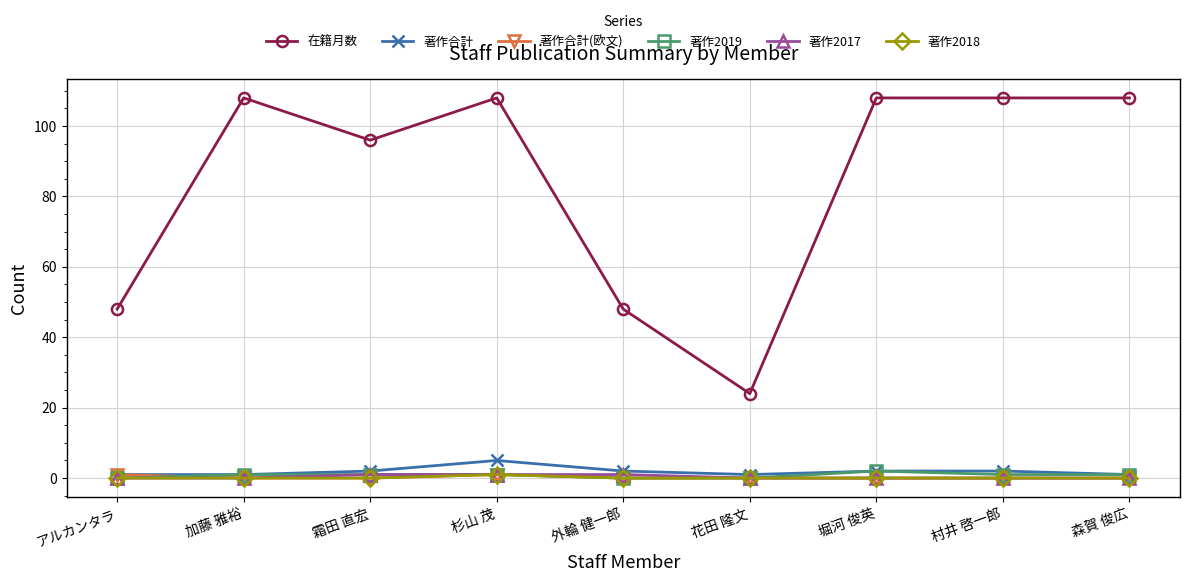

The value of 著作2019 at 花田 隆文 is 0. True or false?

True